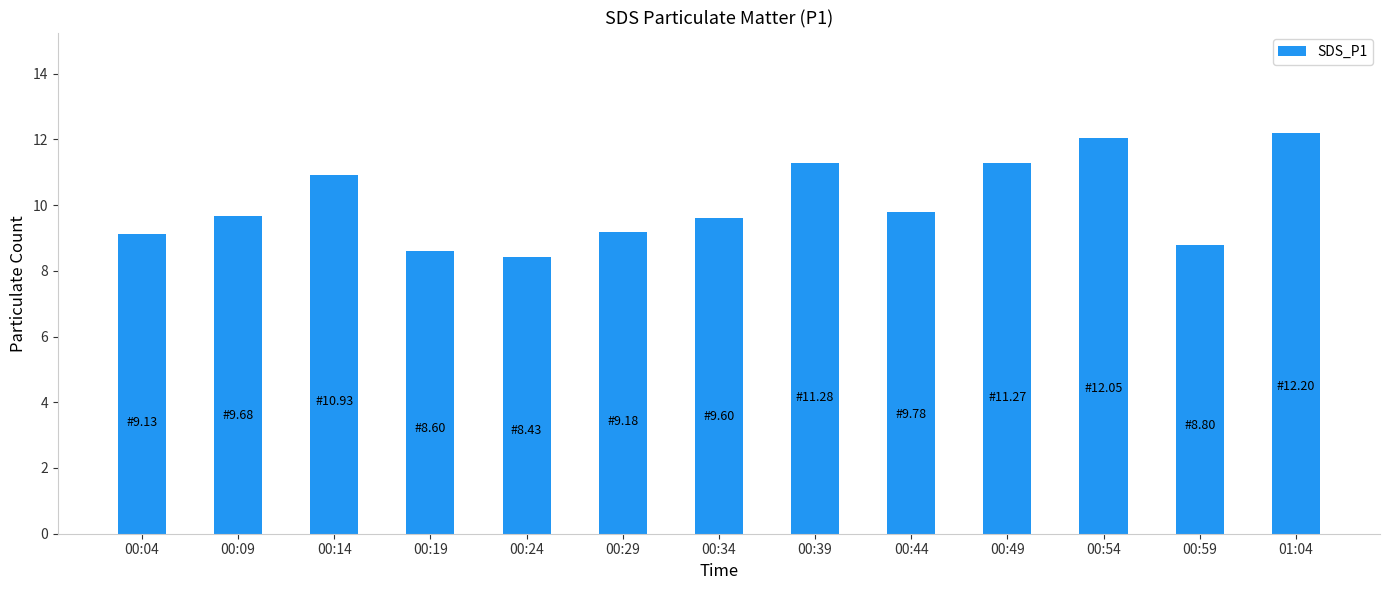

Approximately how many times larger is the value at 00:49 compared to 00:04?

1.2